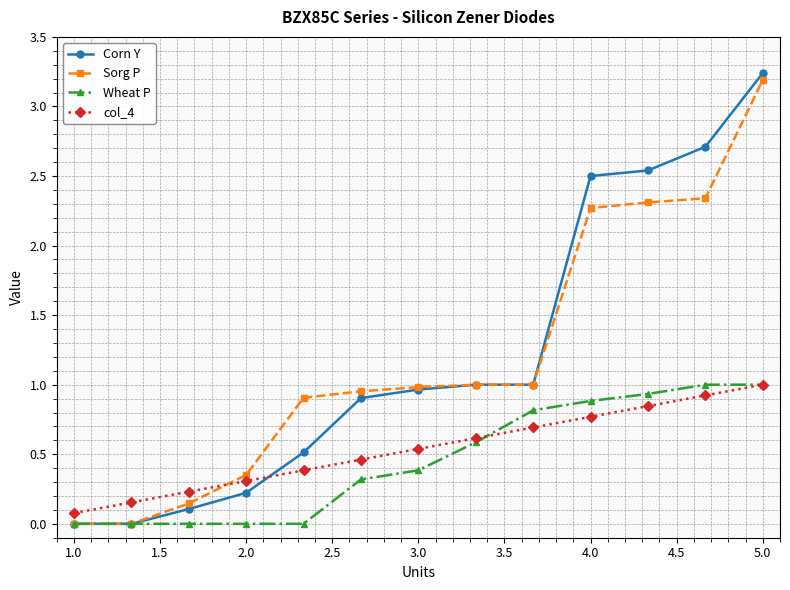

Is this an area chart (filled region under the line)?

No